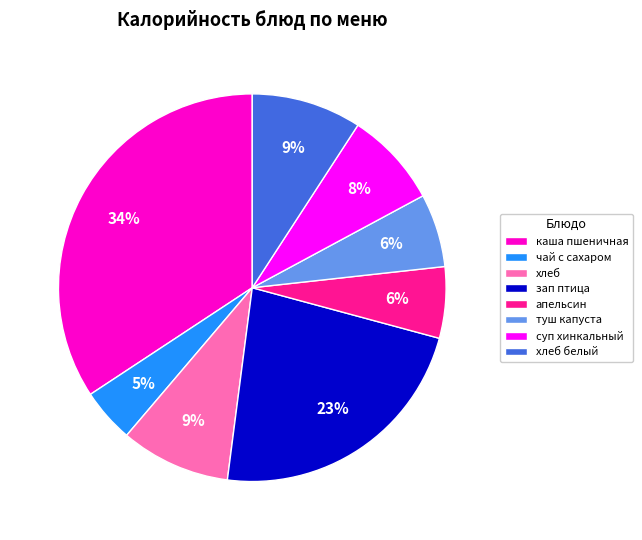

The апельсин slice represents 13% of the pie. True or false?

False